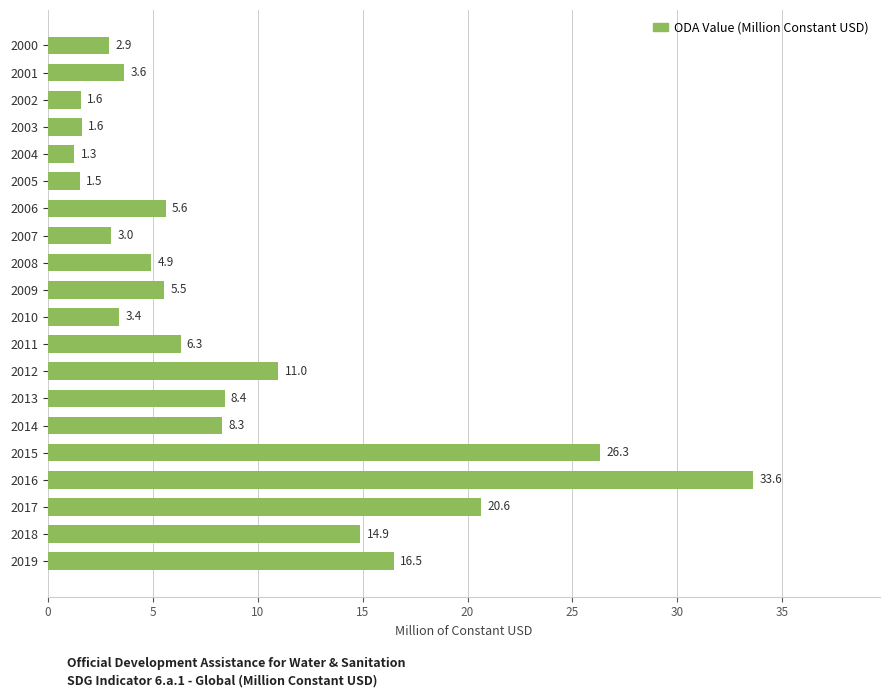

At which category does the chart reach its peak across all series?

2016